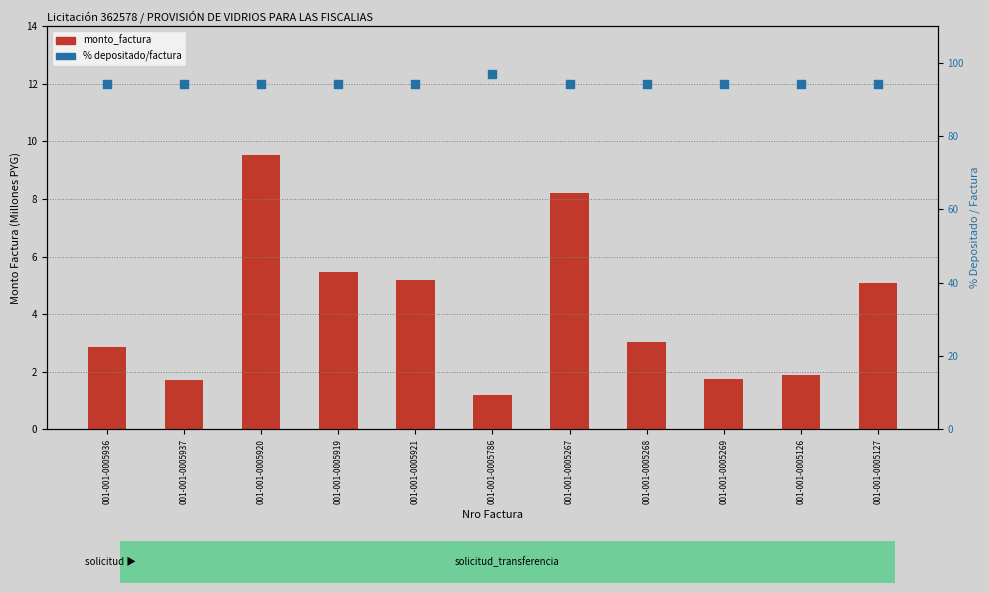

At how many categories does at least one series exceed 94?

11